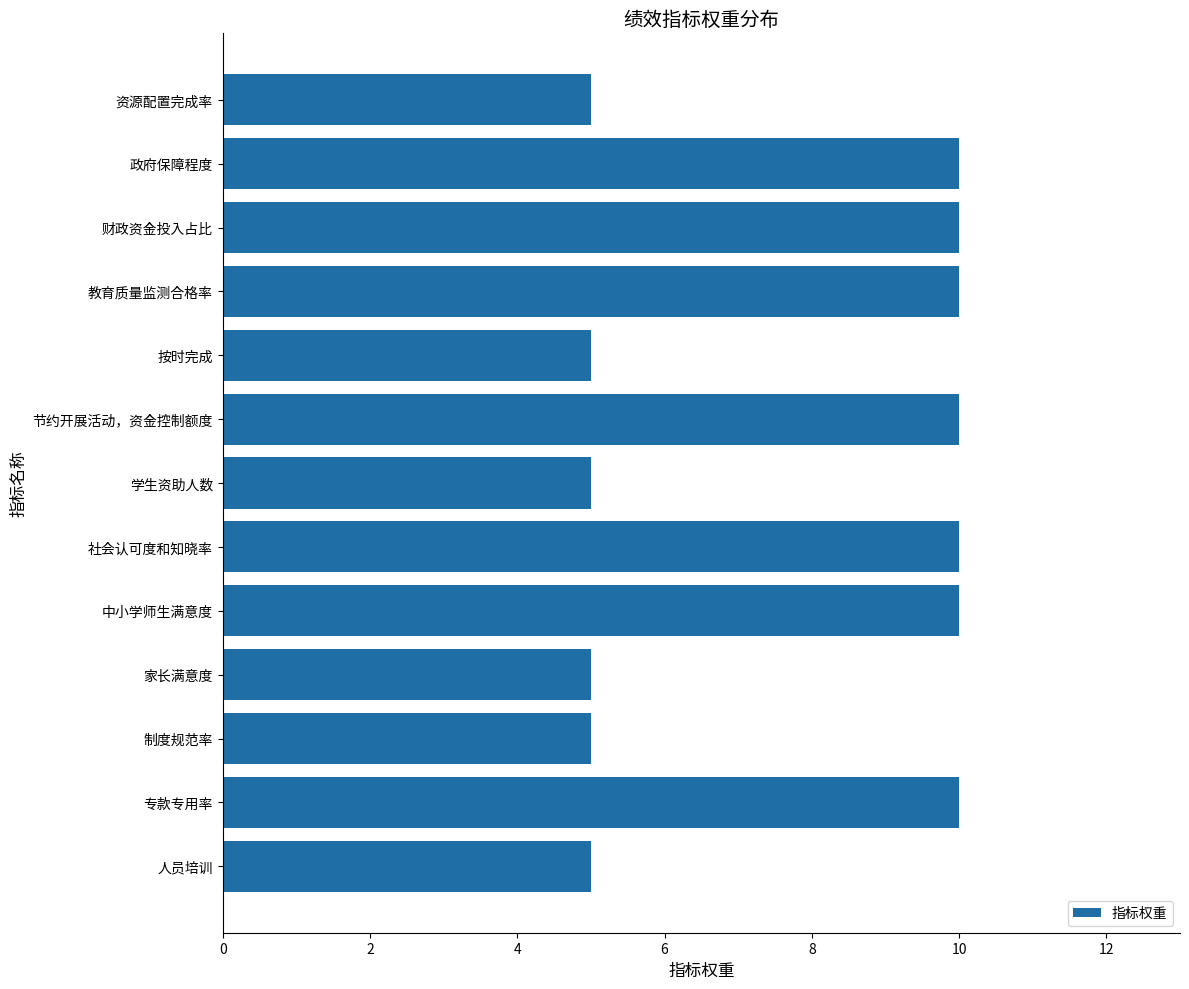

True or false: the data shows 5 at 人员培训.

True